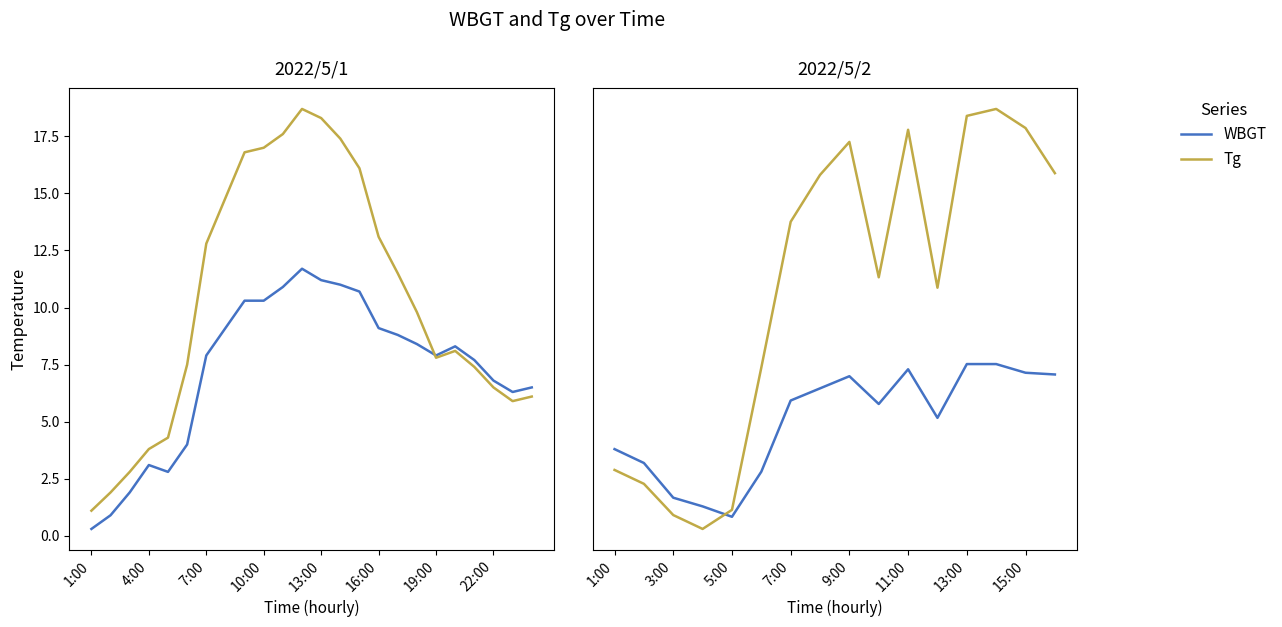

How many intersections are there between WBGT and Tg?

1